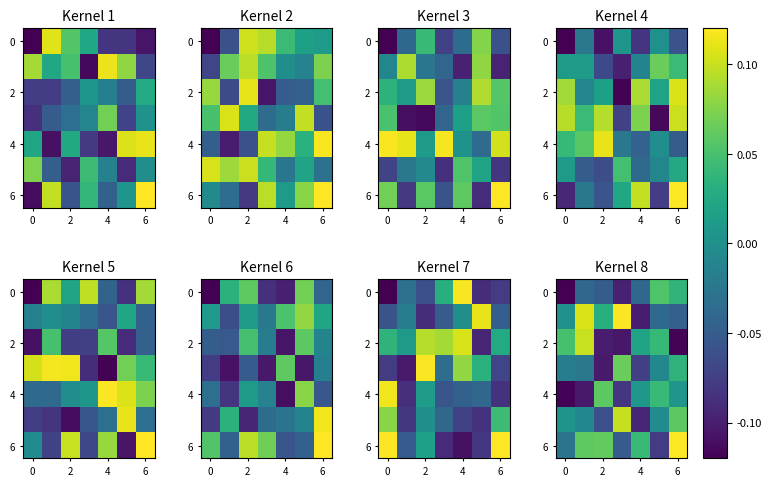

What is the difference between the highest and lowest values at 2?

0.2